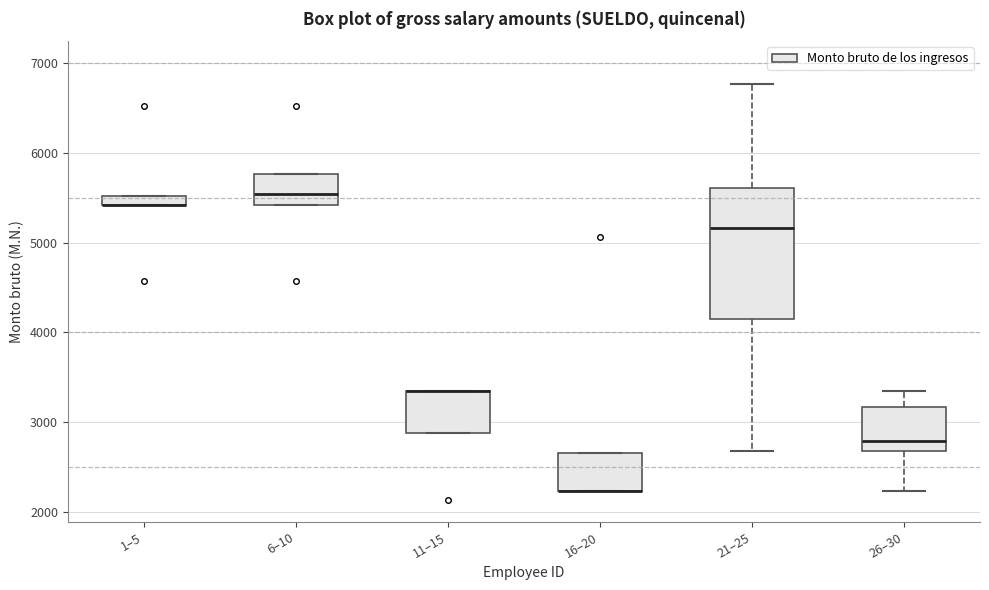

Where is the upper edge of the box for 21–25 on the y-axis? The values are not printed on the chart, so give them approximately, as read against the axis.

5600